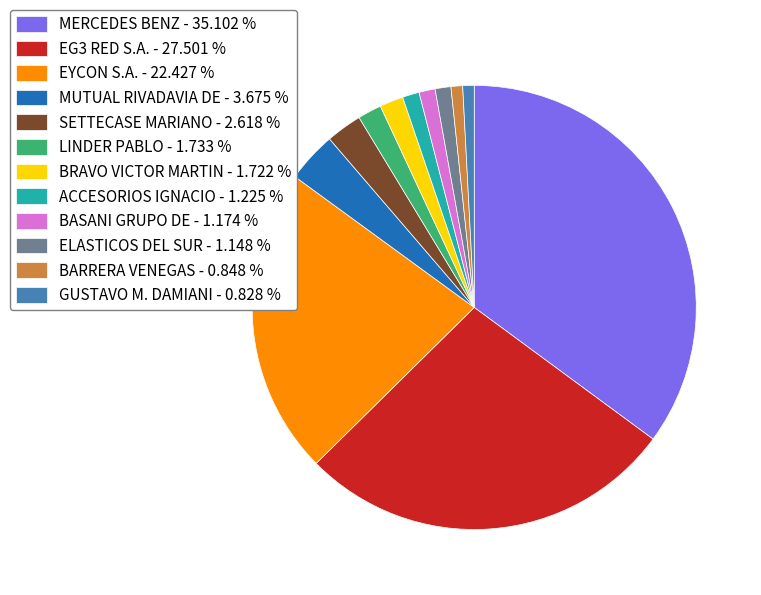

Is there any slice that represents more than half of the pie?

No